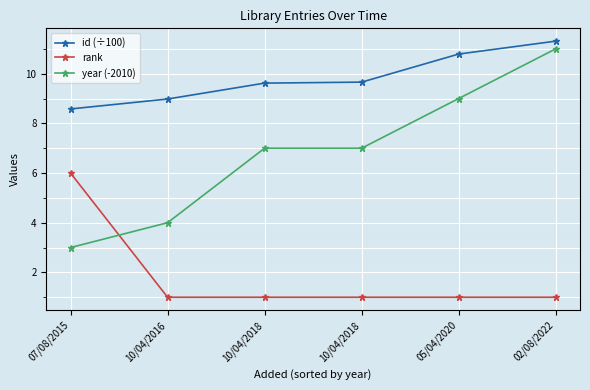

How many categories are shown in the chart?

6